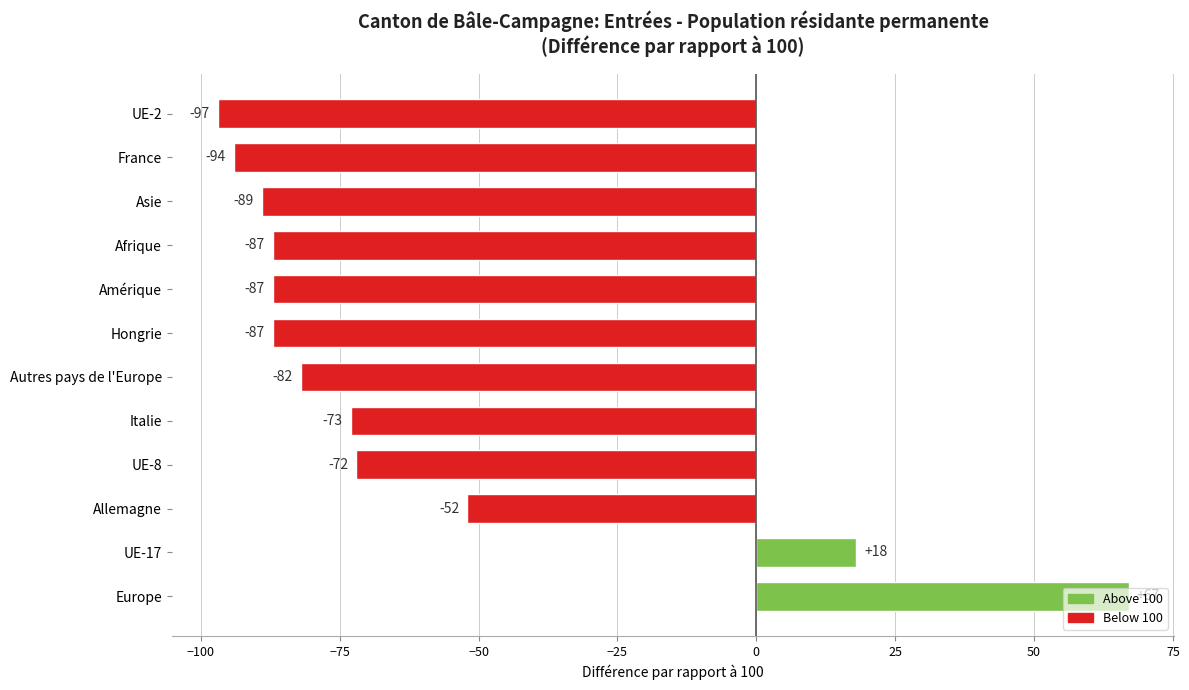

Which label corresponds to the largest value in the chart?

Europe